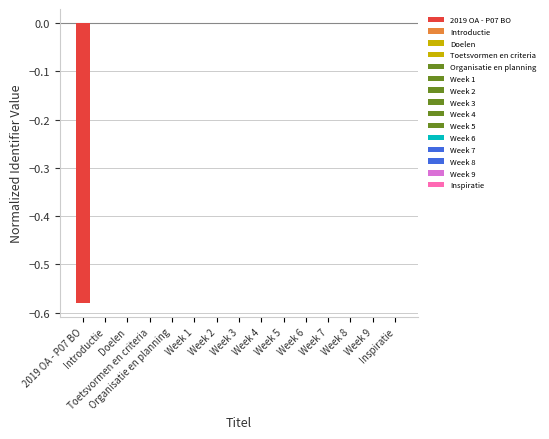

What is the difference between the maximum and minimum values?

0.6